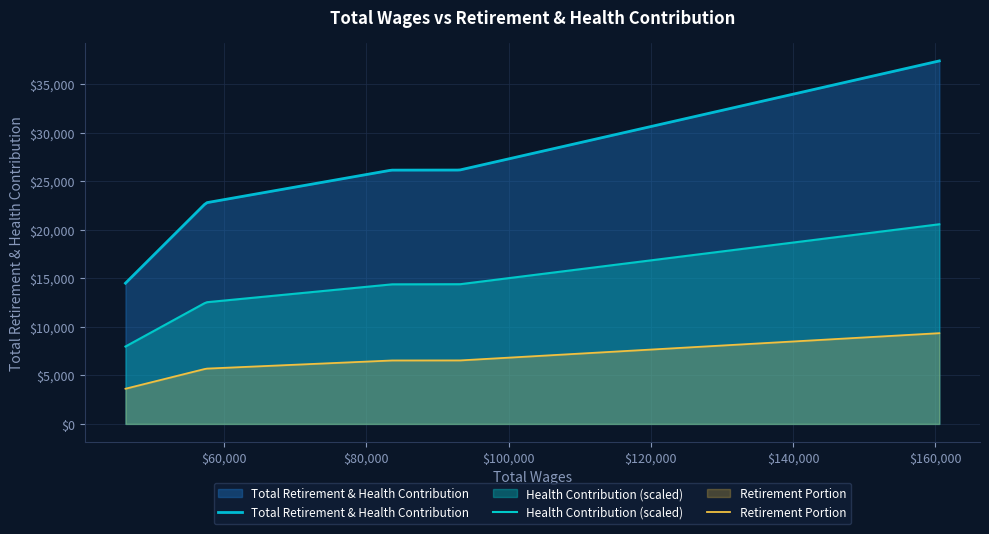

How many lines are shown in the chart?

3